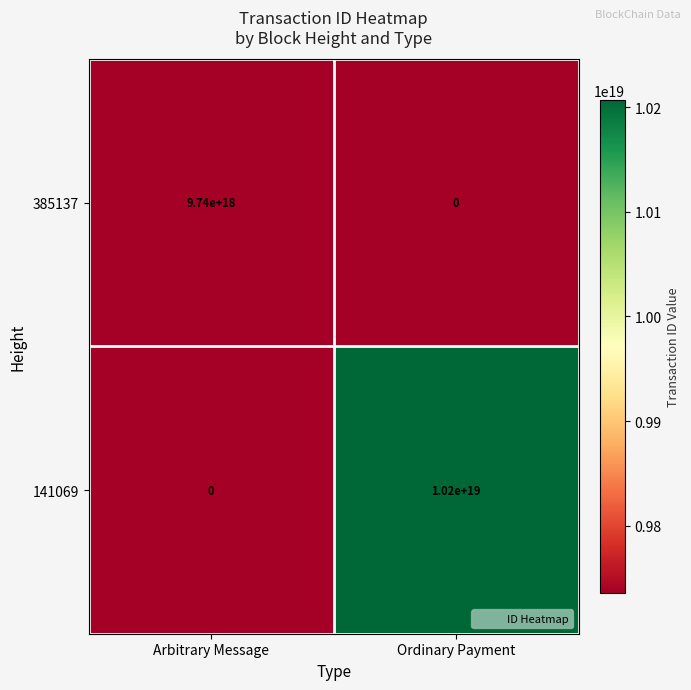

Where is 141069 nearest to the value 5100000000000000000?

Arbitrary Message